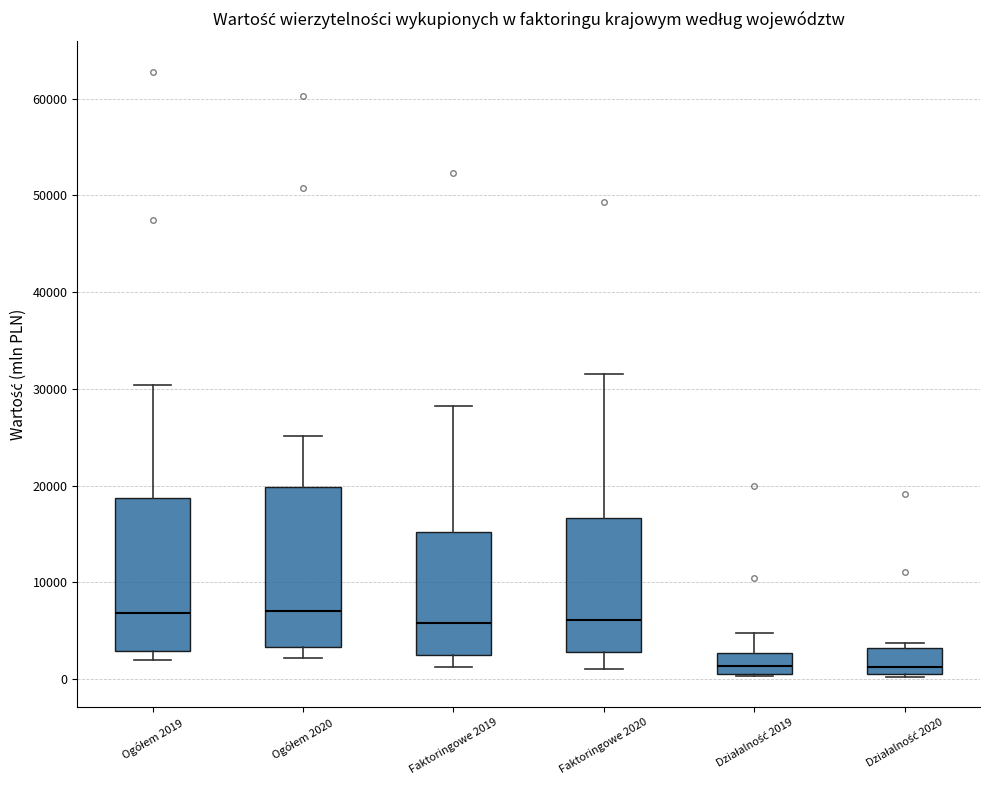

Where does the lower whisker of the box for Ogółem 2020 end on the y-axis? The values are not printed on the chart, so give them approximately, as read against the axis.

2000